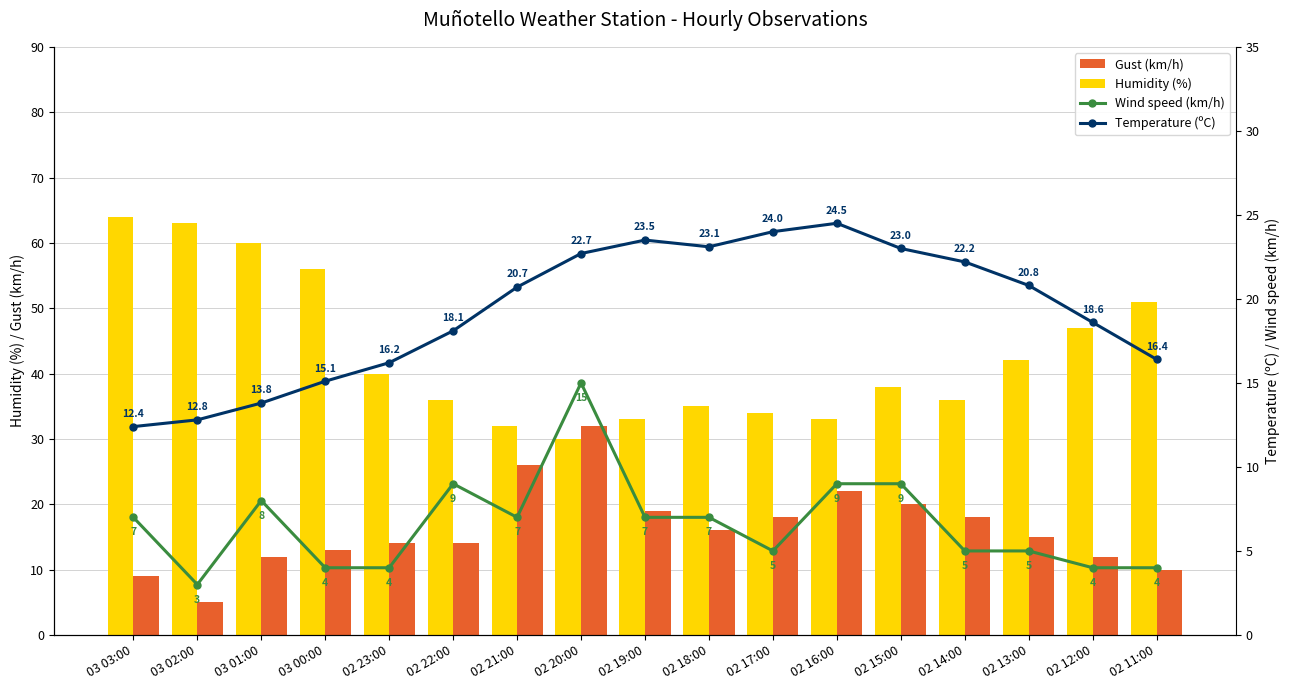

What is the difference between the maximum and minimum values in the Wind speed (km/h) series?

12.0